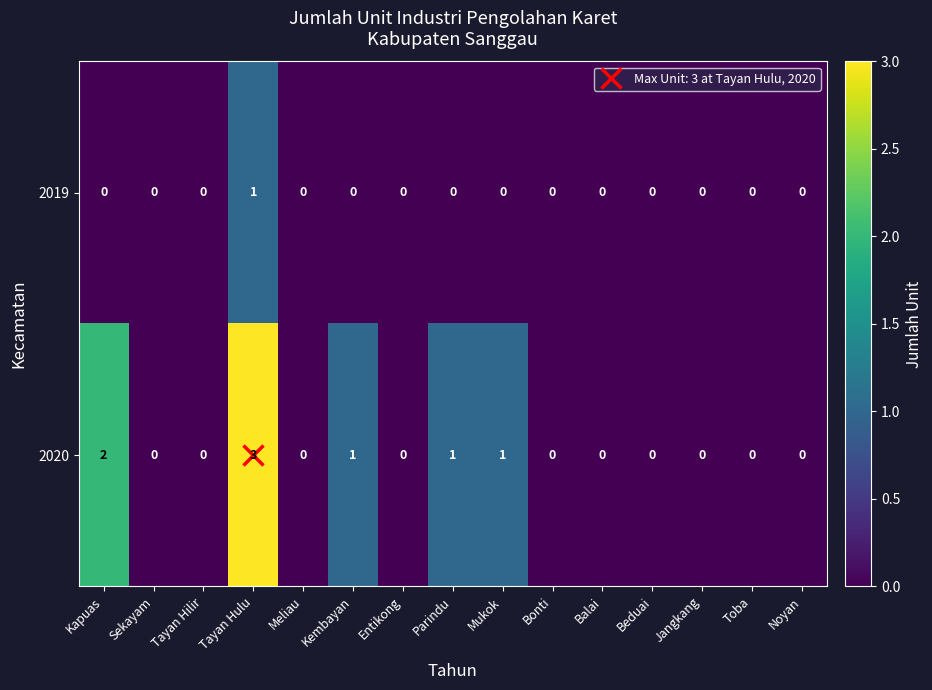

Which series has the largest total across all categories?

2020